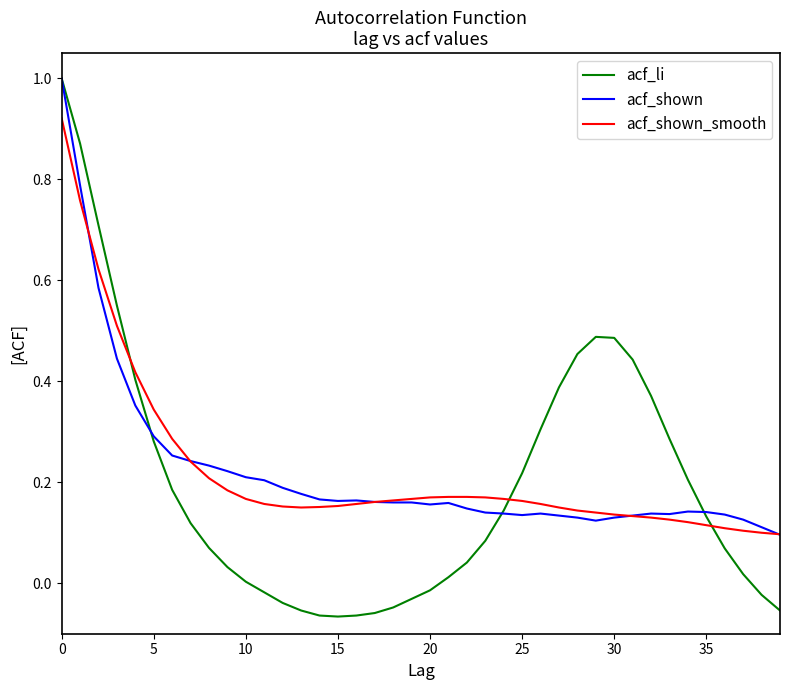

Which series has the widest spread of values?

acf_li